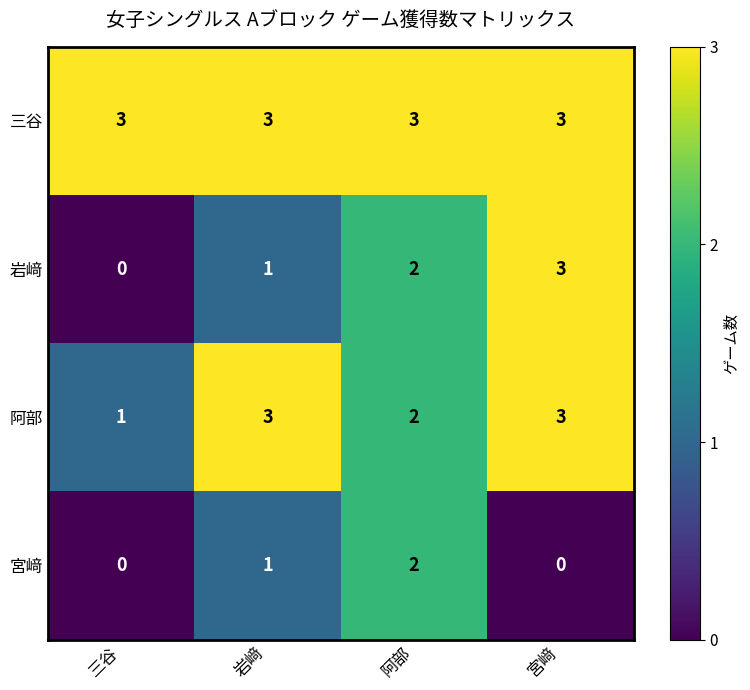

Which series has the largest total across all categories?

三谷